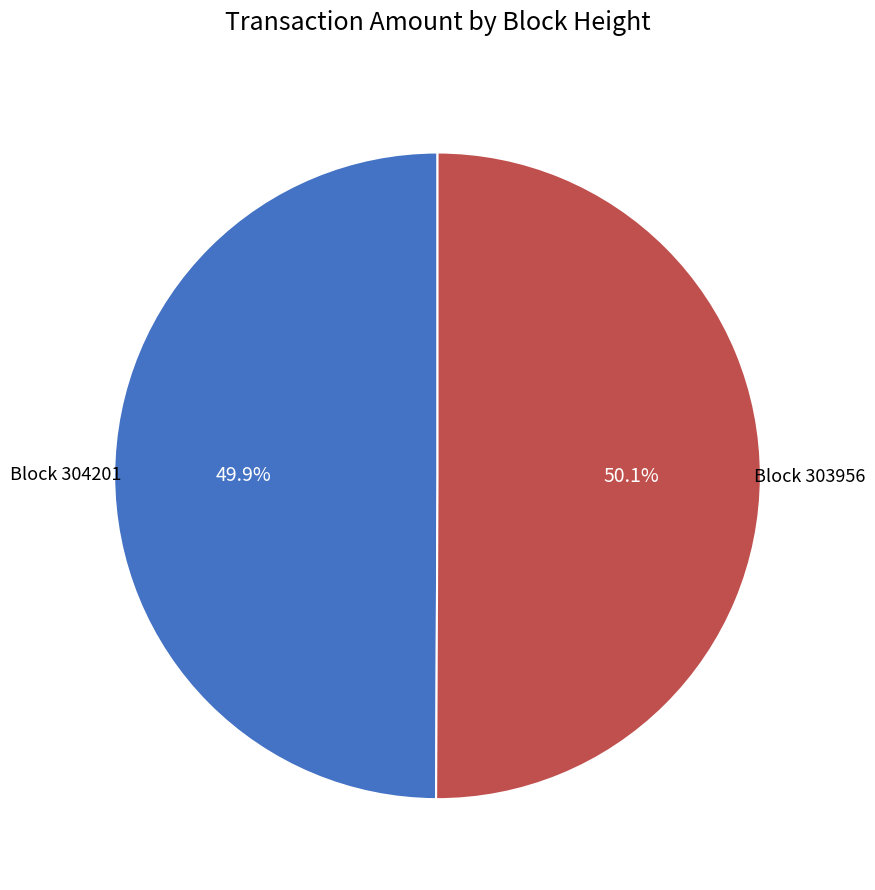

Approximately how many times larger is the value at Block 303956 compared to Block 304201?

1.0